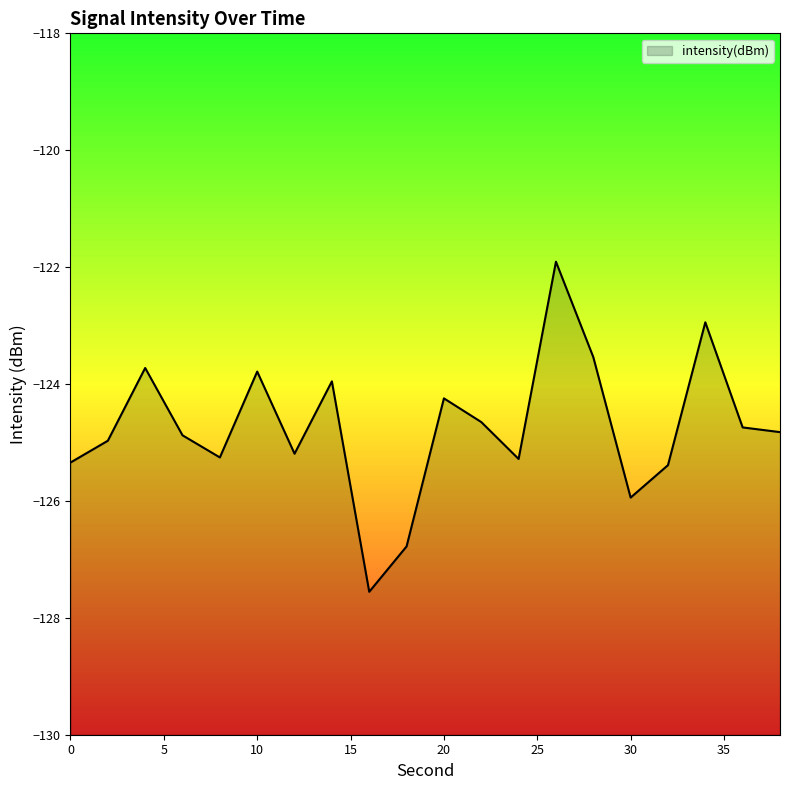

Count the number of values greater than -124.

6